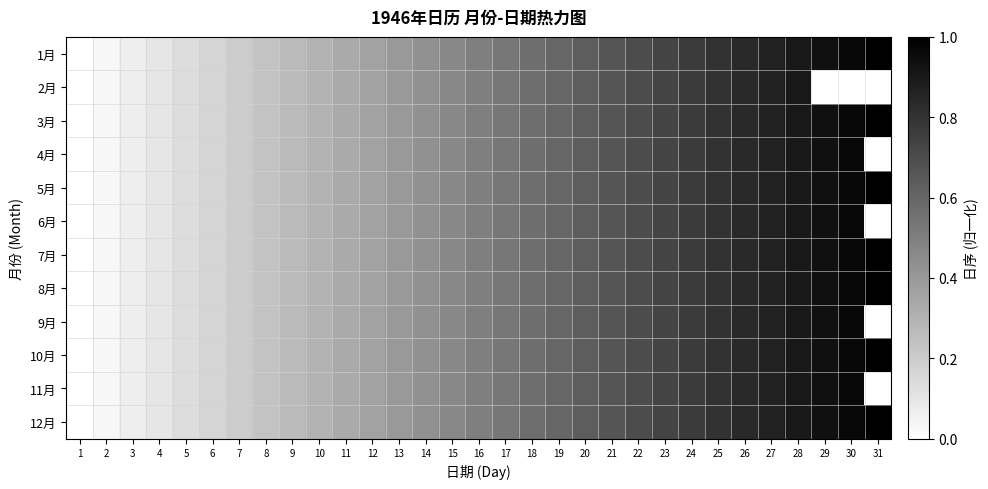

Is the value of 8月 at 24 greater than the value of 7月 at 12?

Yes